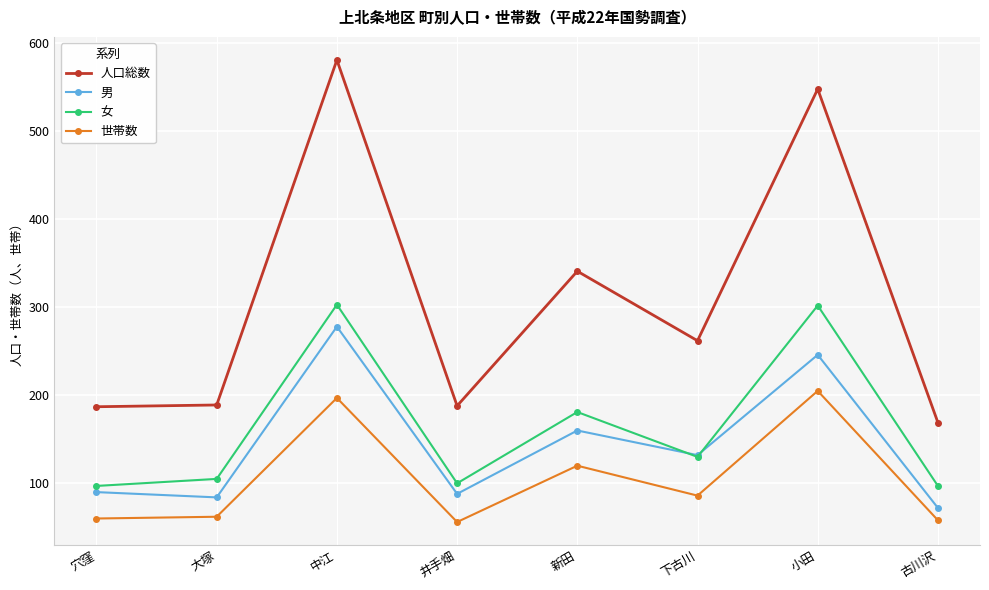

Rank the series by their maximum value, from lowest to highest.

世帯数, 男, 女, 人口総数